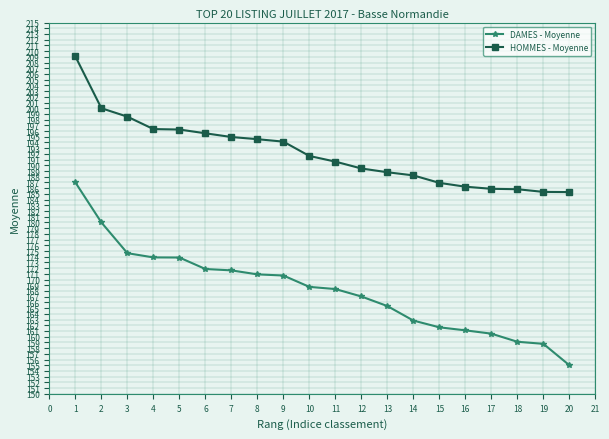

Rank the series by their maximum value, from lowest to highest.

DAMES - Moyenne, HOMMES - Moyenne